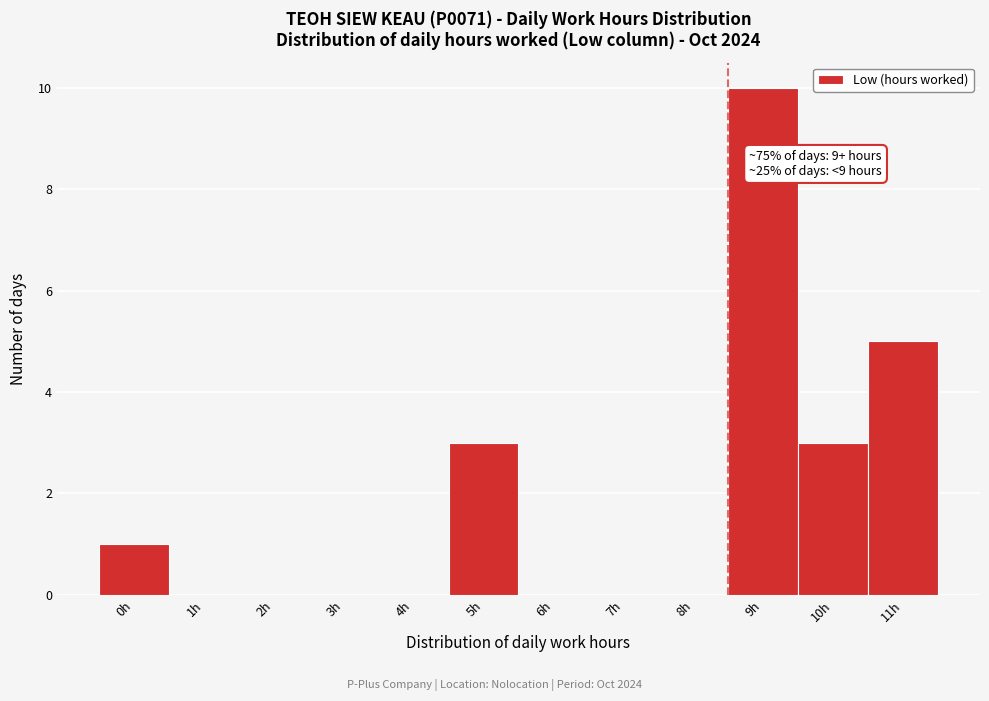

Reading left to right, transcribe all the data shown in this chart.

0h=1	1h=0	2h=0	3h=0	4h=0	5h=3	6h=0	7h=0	8h=0	9h=10	10h=3	11h=5